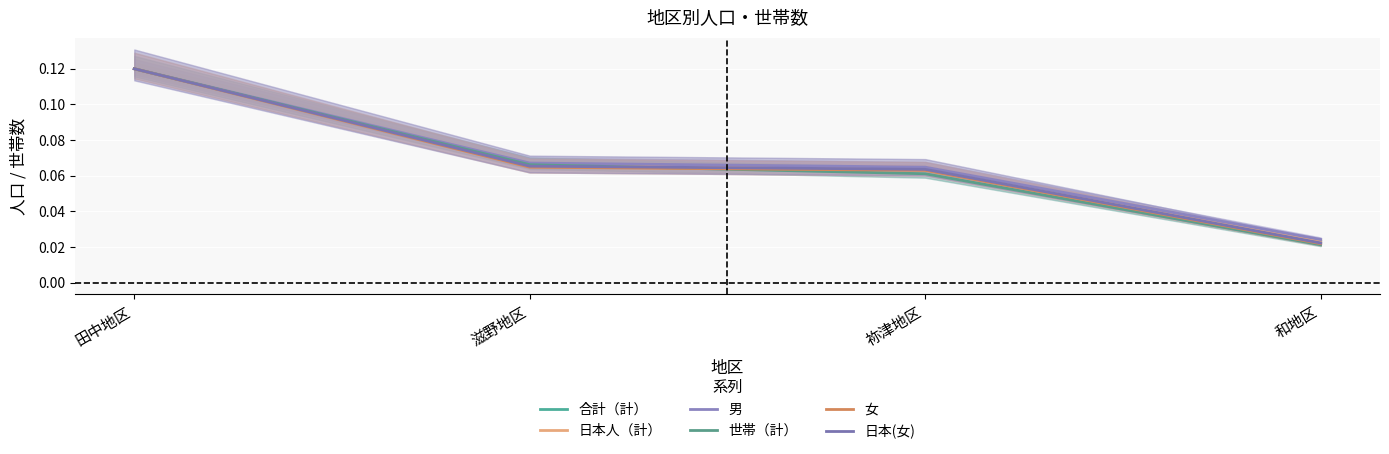

True or false: 日本人（計） and 世帯（計） intersect in this chart.

False